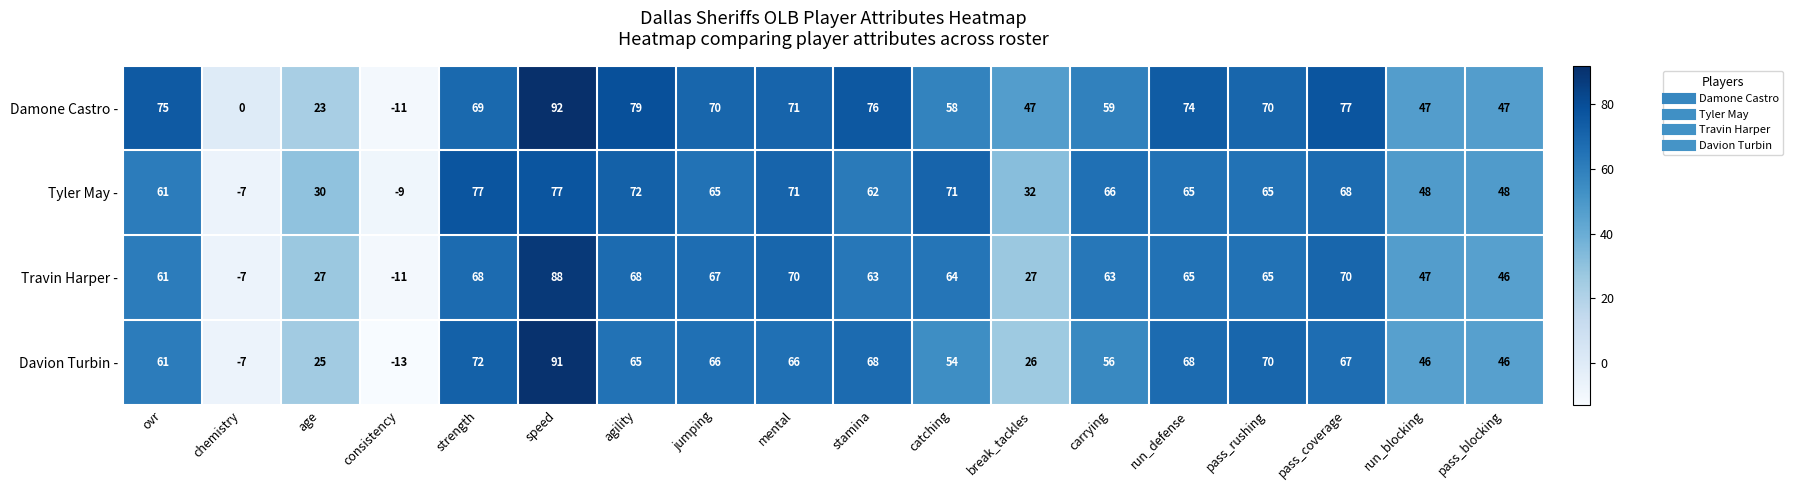

At which category is the sum across all series the highest?

speed